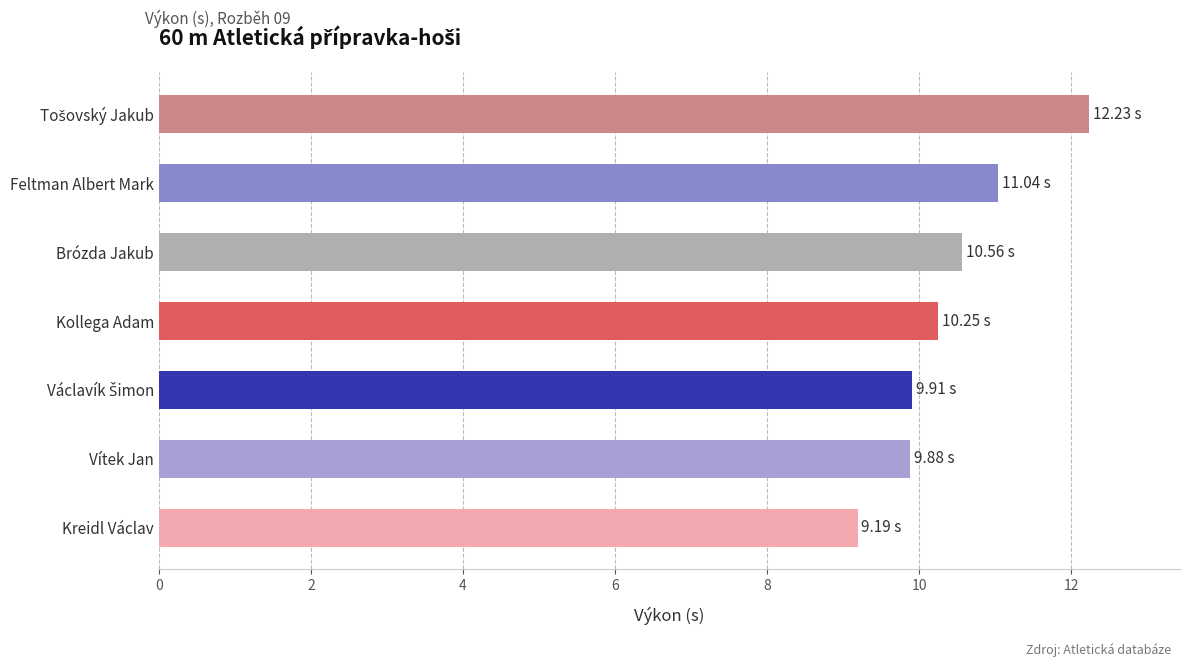

How many values are below 10?

3